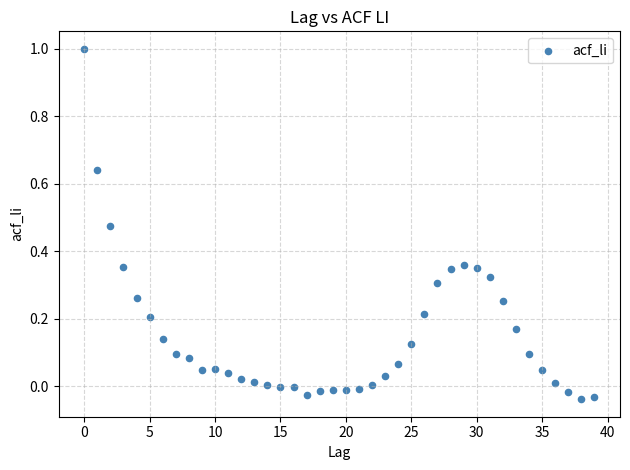

What is the range of Y values (max minus min)?

1.0